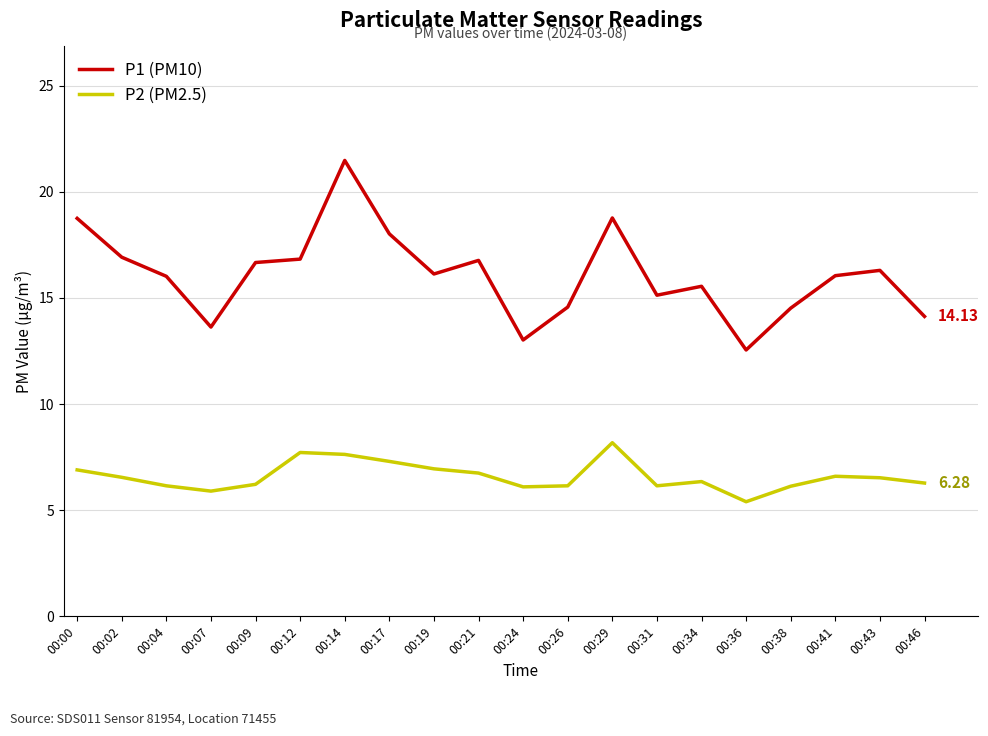

Is the value of P1 (PM10) at 00:19 greater than the value of P2 (PM2.5) at 00:04?

Yes